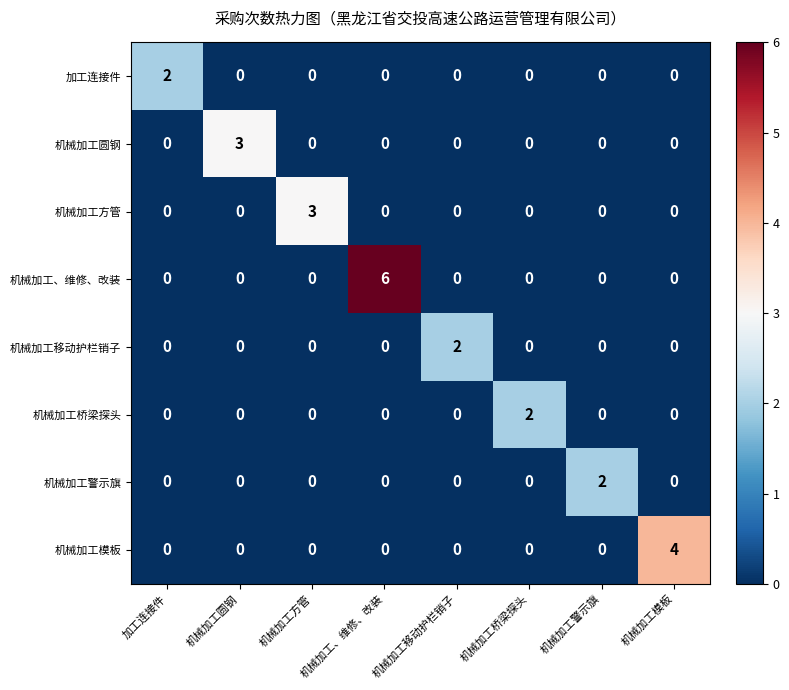

What is the maximum value shown in the chart?

6